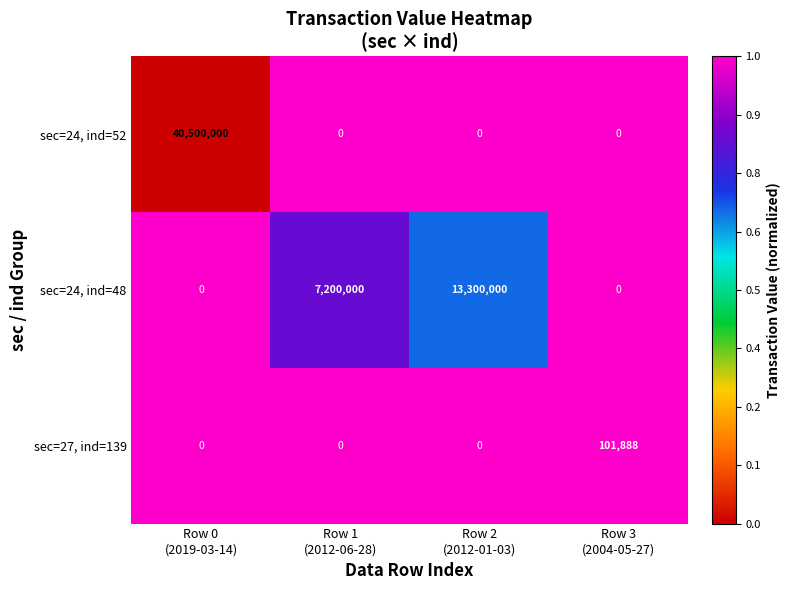

How many sec=27, ind=139 values are between 0 and 101888?

4